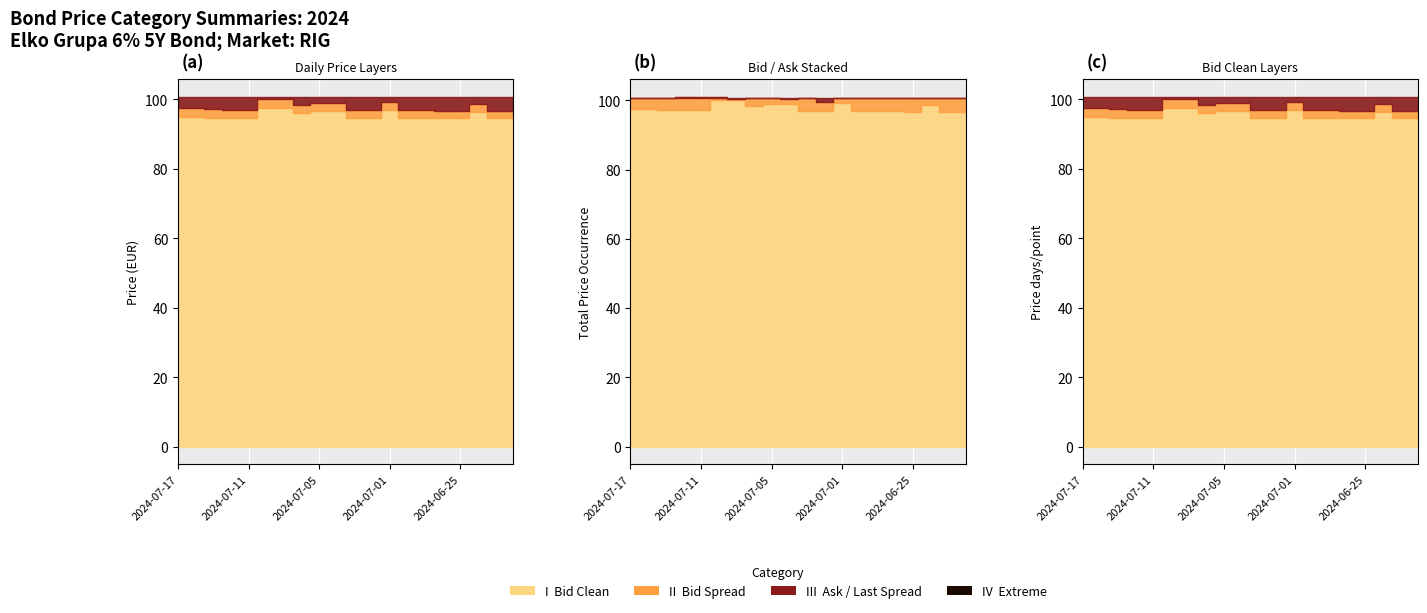

What is the highest value of the Bid series?

100.1